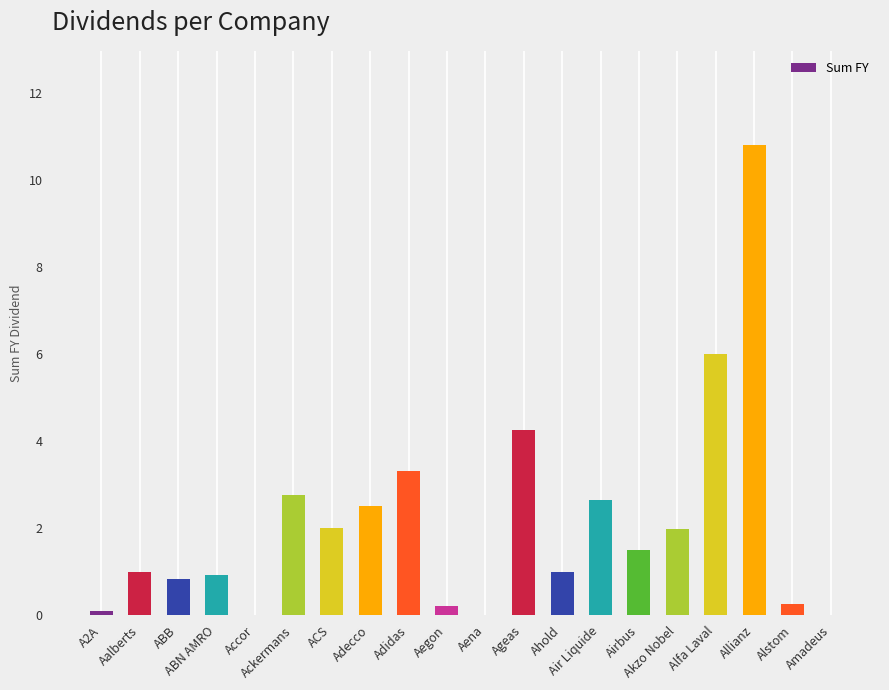

What is the difference between the values at Akzo Nobel and A2A?

1.9